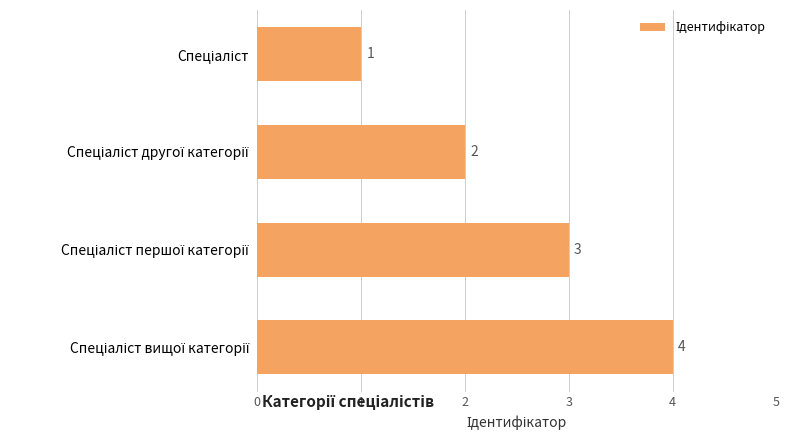

What is the difference between the maximum and minimum values?

3